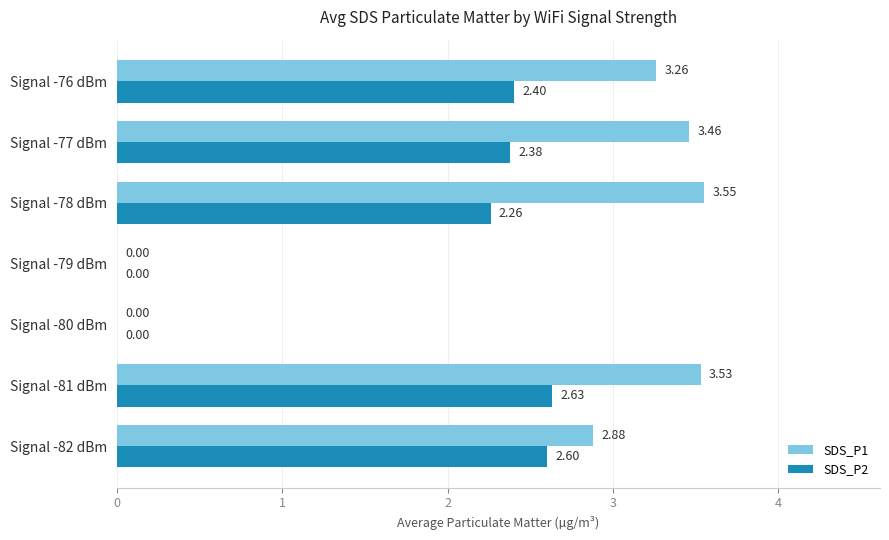

What is the sum of all SDS_P1 values?

16.7